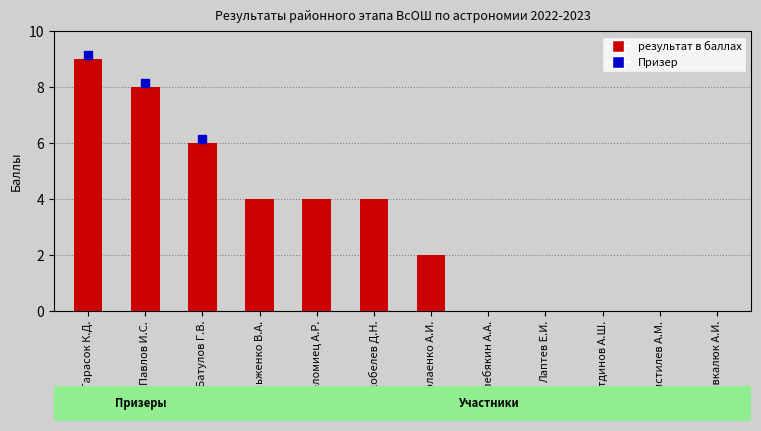

True or false: the data shows 0 at Лаптев Е.И..

True